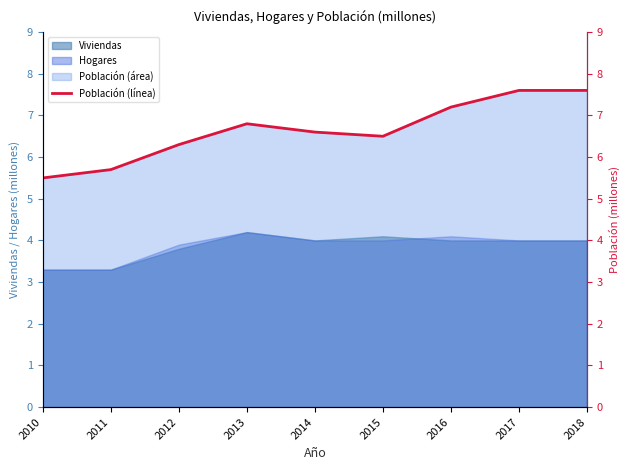

List the labels in order of value, smallest first.

2010, 2011, 2012, 2015, 2014, 2013, 2016, 2017, 2018